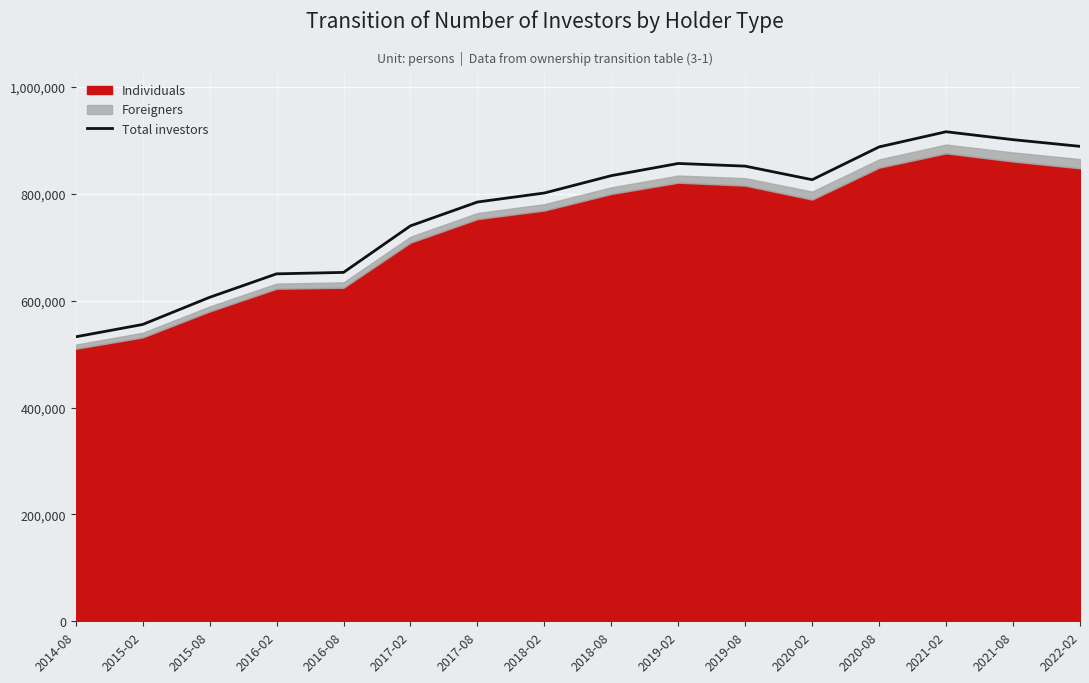

Which label corresponds to the smallest value in the chart?

2014-08